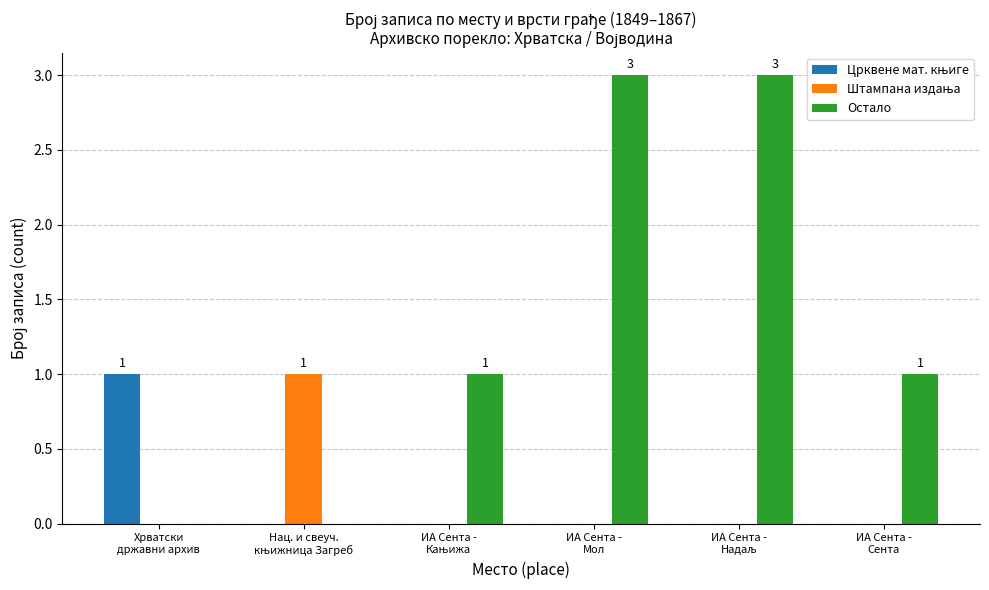

Which series has the largest total across all categories?

Остало